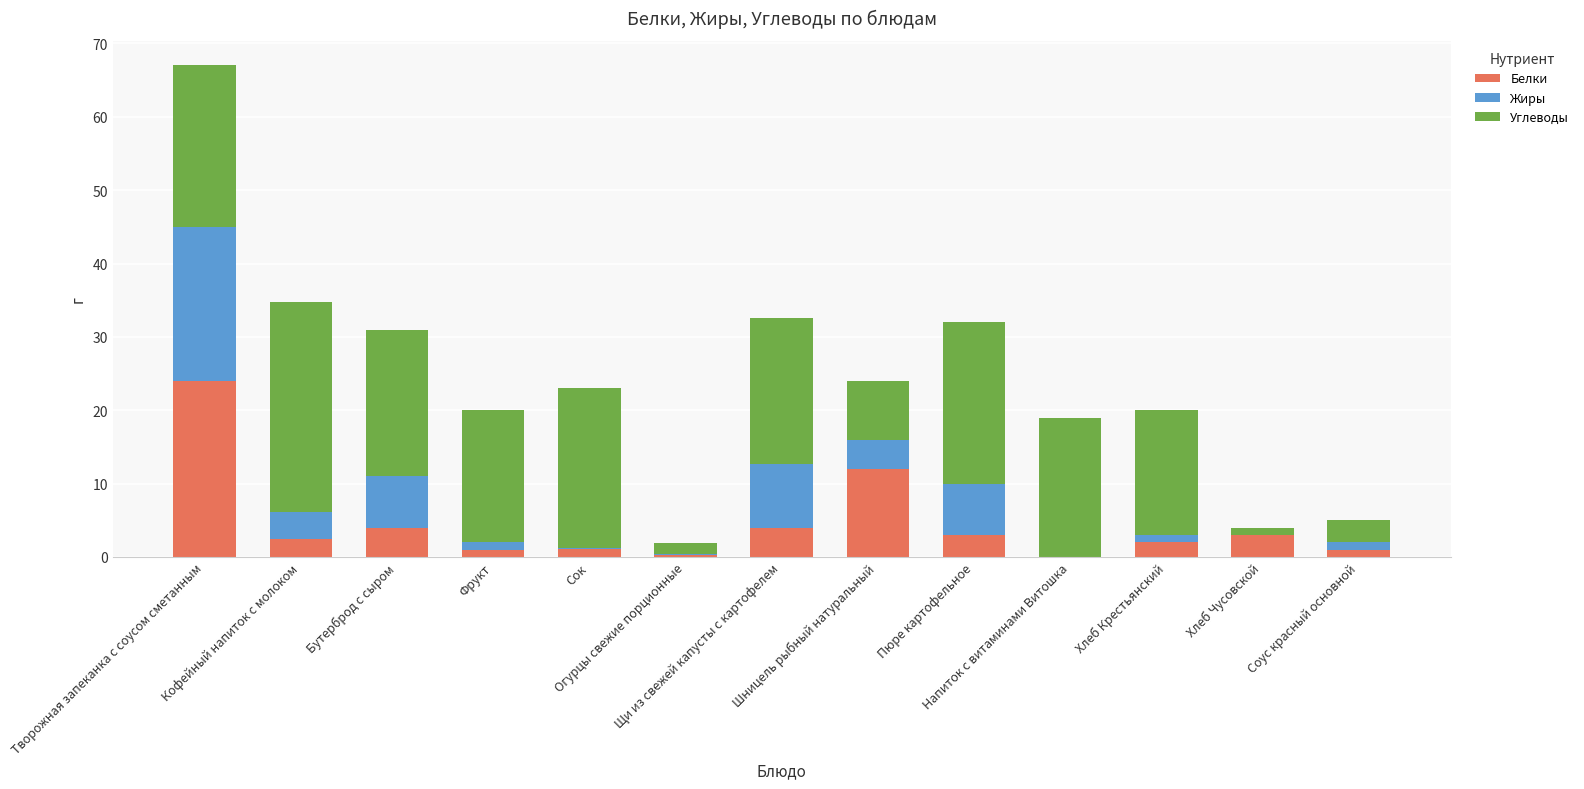

At which label is Жиры closest to 10?

Щи из свежей капусты с картофелем